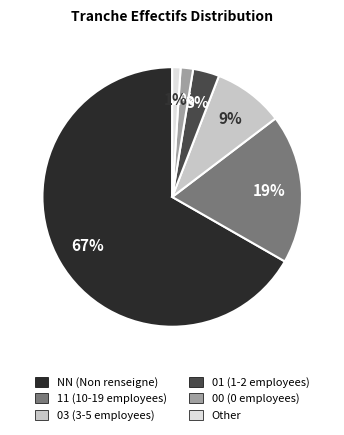

How many slices are in this pie chart?

6